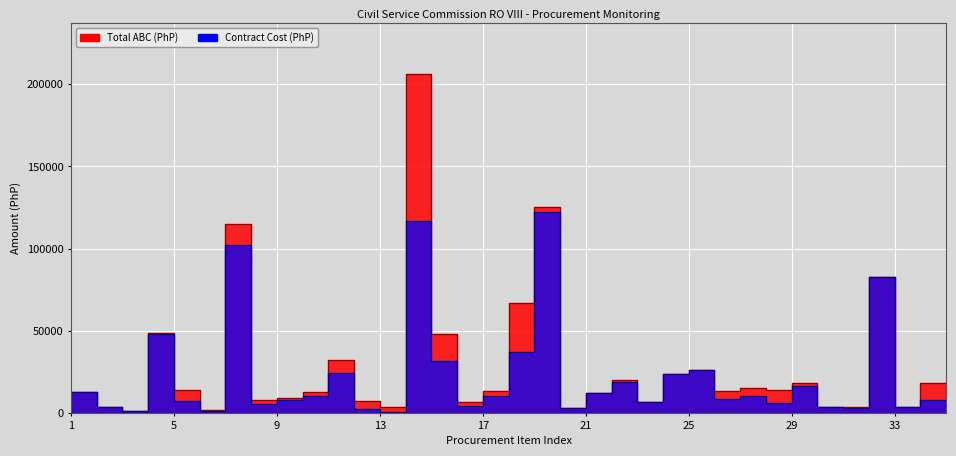

Which series has the largest total across all categories?

Total ABC (PhP)